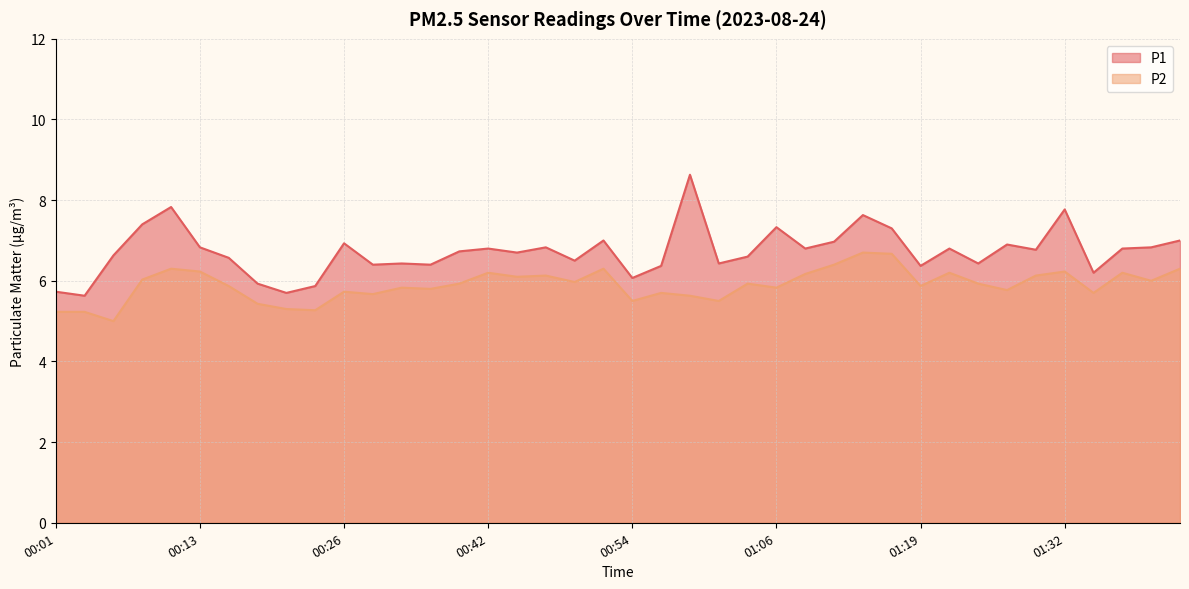

Rank the categories by P1 value from highest to lowest.

00:59, 00:11, 01:32, 01:14, 00:08, 01:06, 01:17, 00:51, 01:42, 01:11, 00:26, 01:27, 00:13, 00:47, 01:40, 00:42, 01:09, 01:22, 01:37, 01:30, 00:39, 00:44, 00:06, 01:04, 00:16, 00:49, 00:34, 01:01, 01:25, 00:32, 00:37, 00:57, 01:19, 01:35, 00:54, 00:18, 00:23, 00:01, 00:21, 00:03